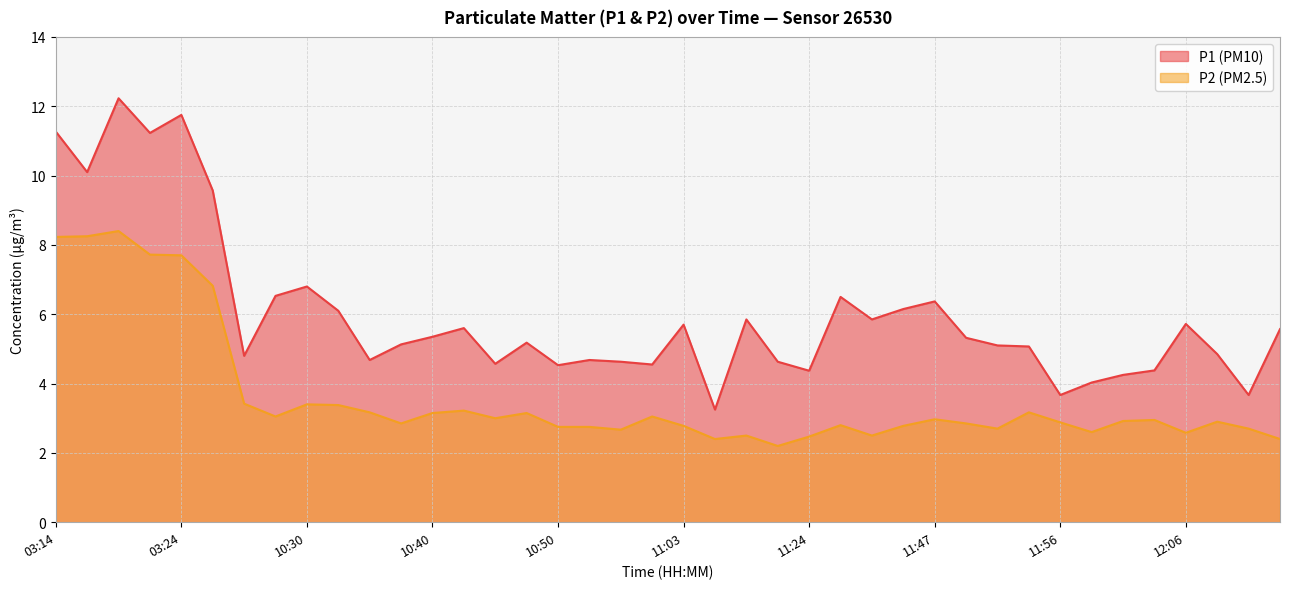

What is the maximum value shown in the chart?

12.2